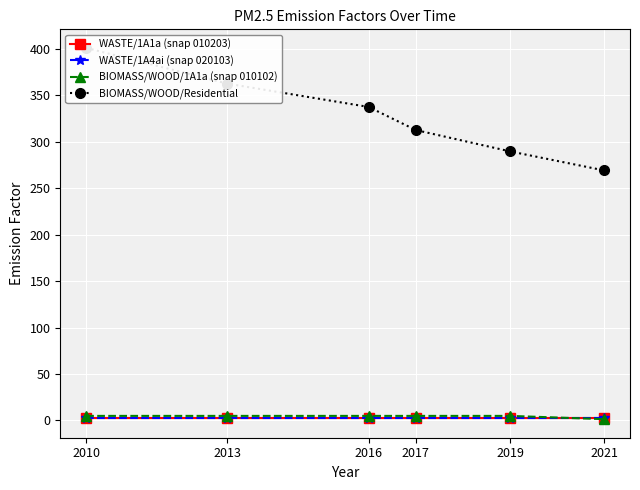

The value of WASTE/1A1a (snap 010203) at 2016 is 1.3. True or false?

False